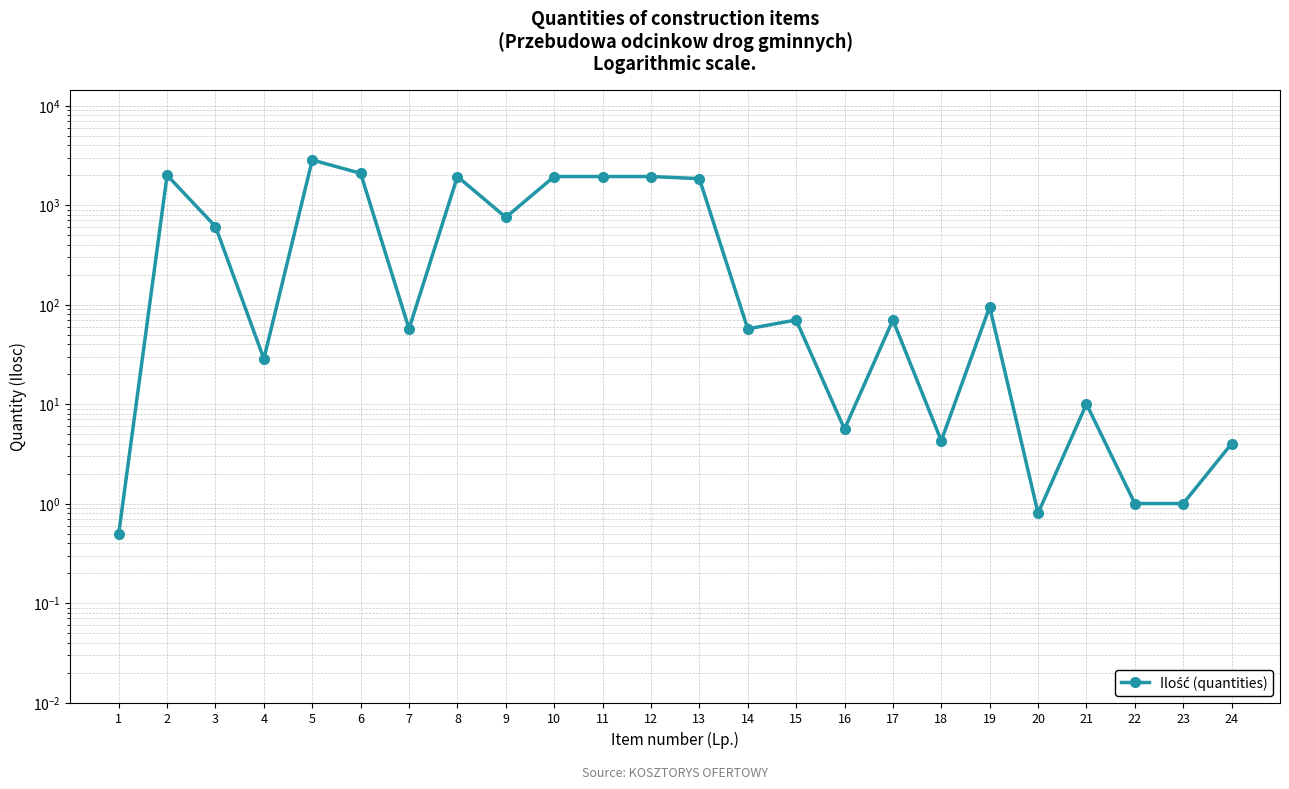

What value does the data have at 23?

1.0